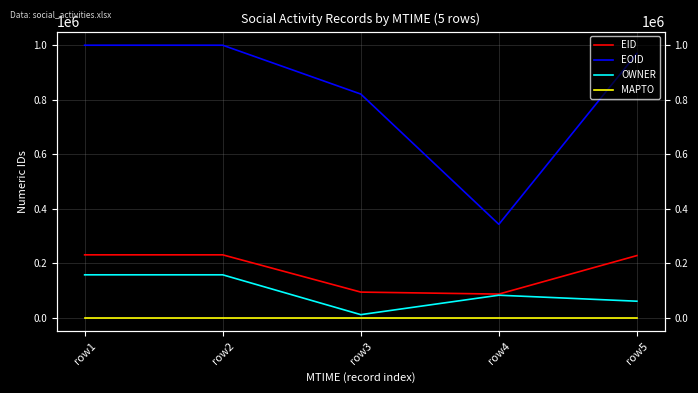

Rank the series by their maximum value, from highest to lowest.

EOID, EID, OWNER, MAPTO